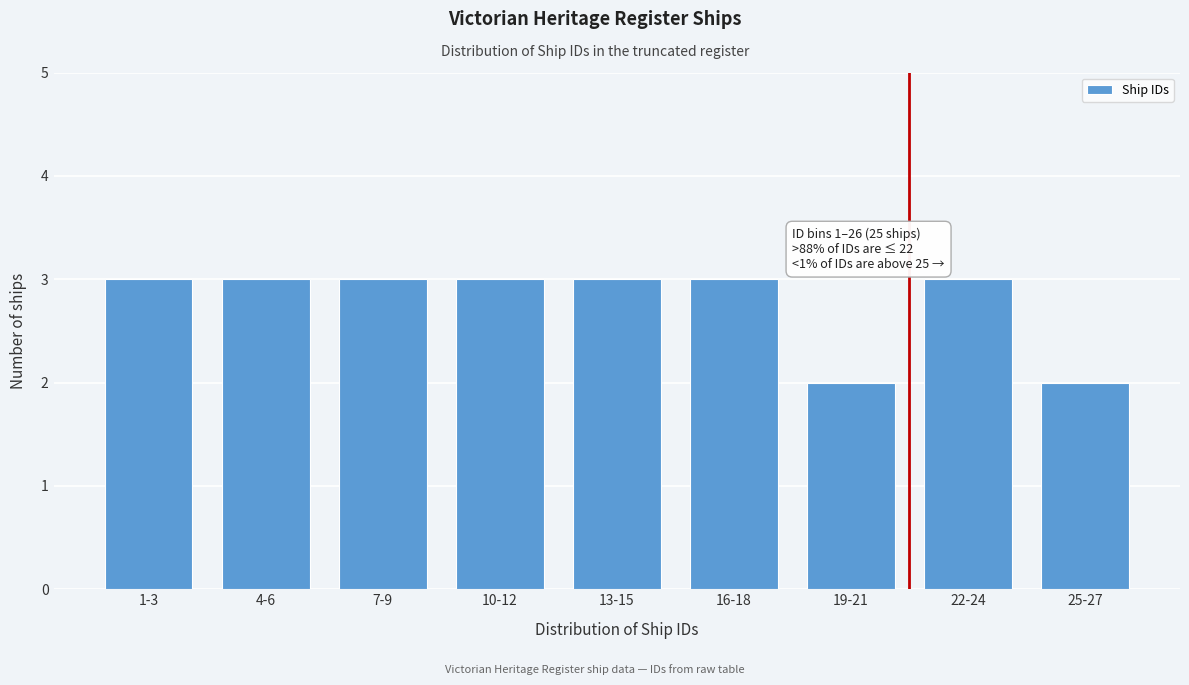

Reading left to right, list all the values displayed in this chart.

1-3=3	4-6=3	7-9=3	10-12=3	13-15=3	16-18=3	19-21=2	22-24=3	25-27=2